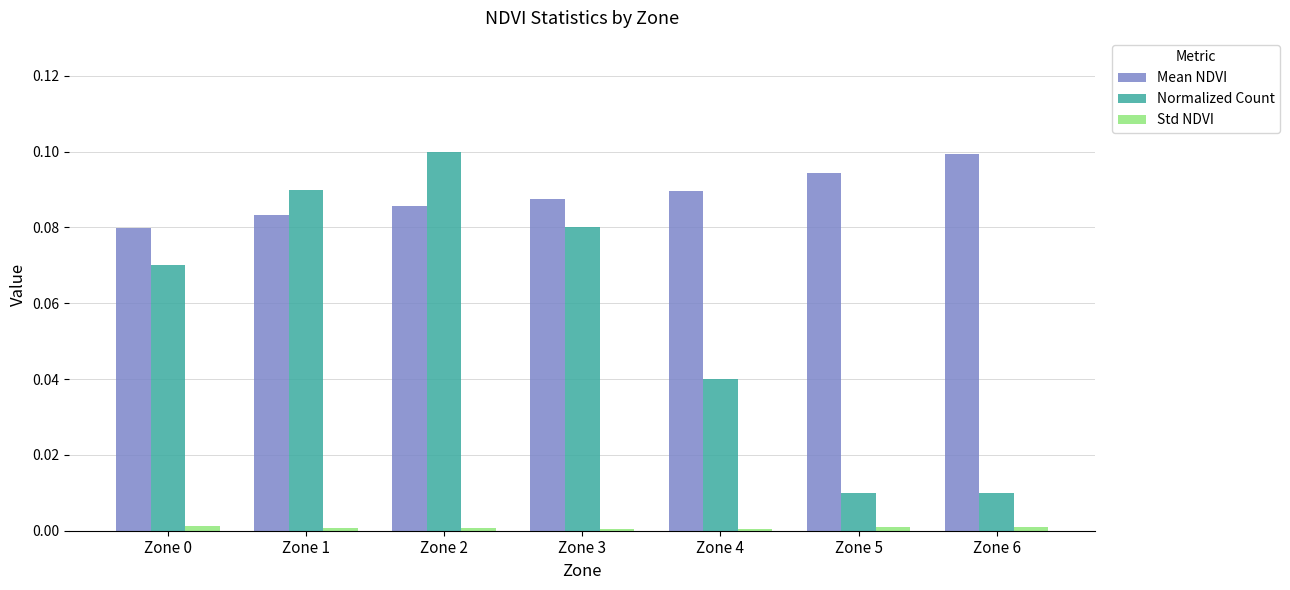

How many groups of bars are there?

7